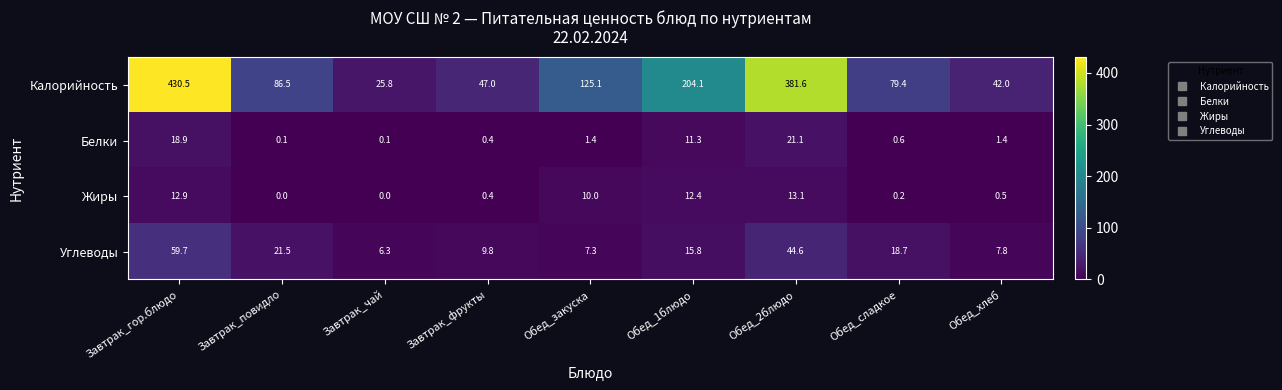

Rank the categories by Углеводы value from lowest to highest.

Завтрак_чай, Обед_закуска, Обед_хлеб, Завтрак_фрукты, Обед_1блюдо, Обед_сладкое, Завтрак_повидло, Обед_2блюдо, Завтрак_гор.блюдо